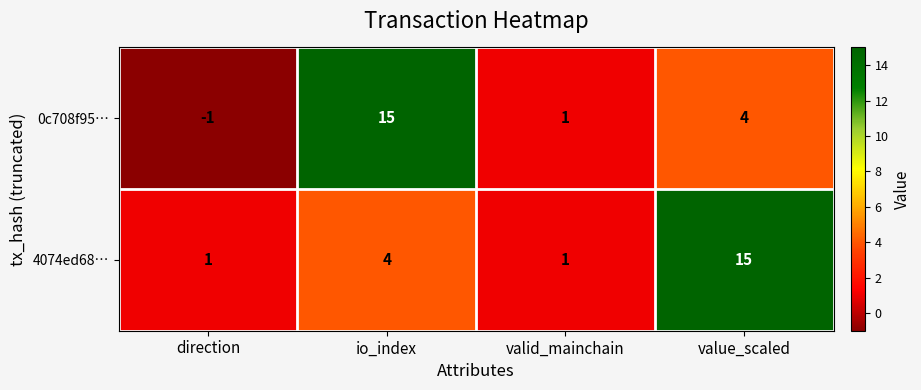

Reading left to right, list all the values displayed in this chart.

0c708f95…: direction=-1	io_index=15	valid_mainchain=1	value_scaled=4
4074ed68…: direction=1	io_index=4	valid_mainchain=1	value_scaled=15